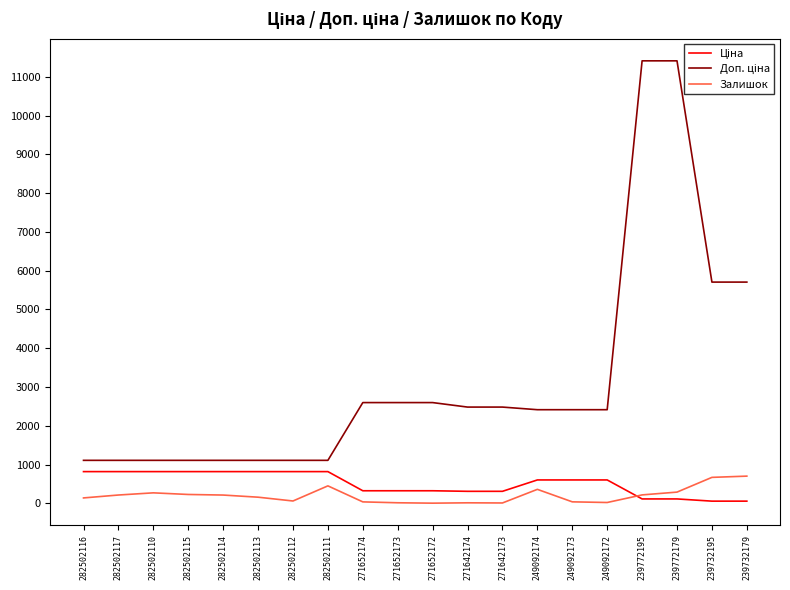

True or false: Залишок has a value of 14.0 at 271642174.

True